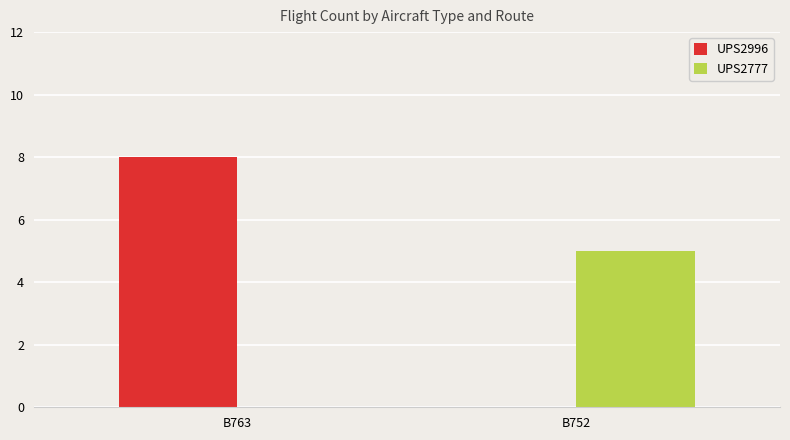

What is the average value of the UPS2996 series?

4